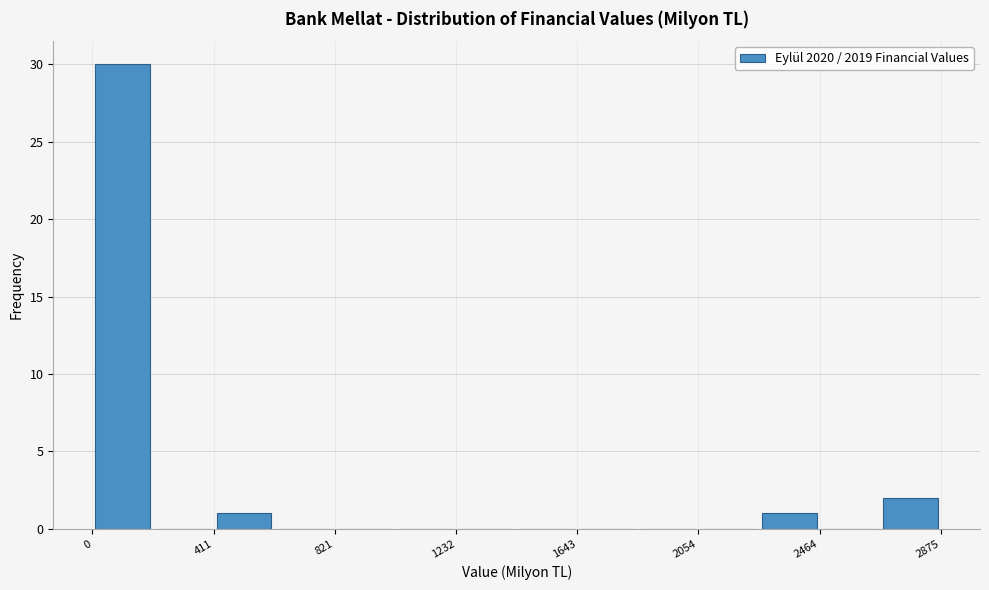

Which range on the x-axis has the tallest bar?

0 to 200